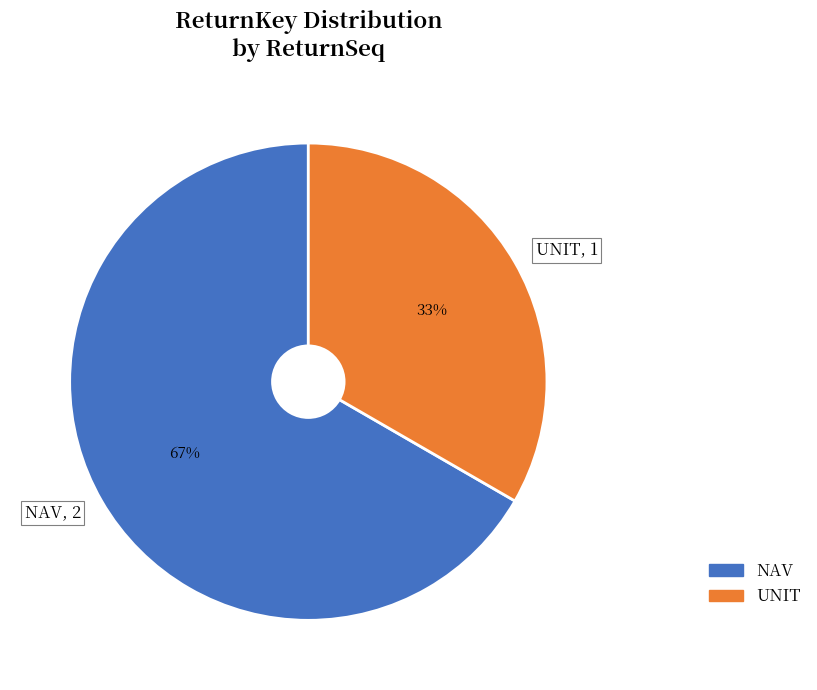

What is the smallest slice in the pie chart?

UNIT